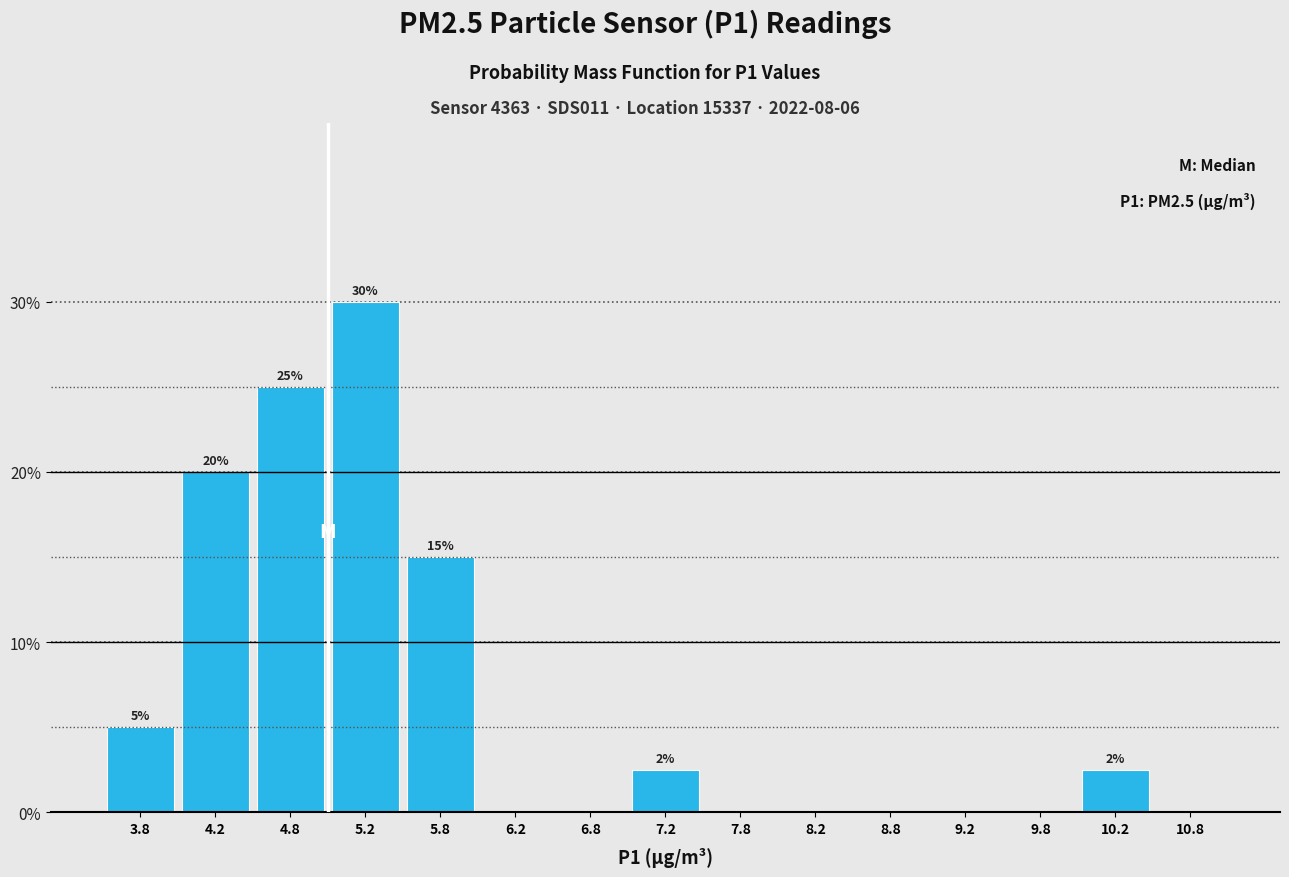

Over which range of the x-axis is the bar tallest?

5.0 to 5.5